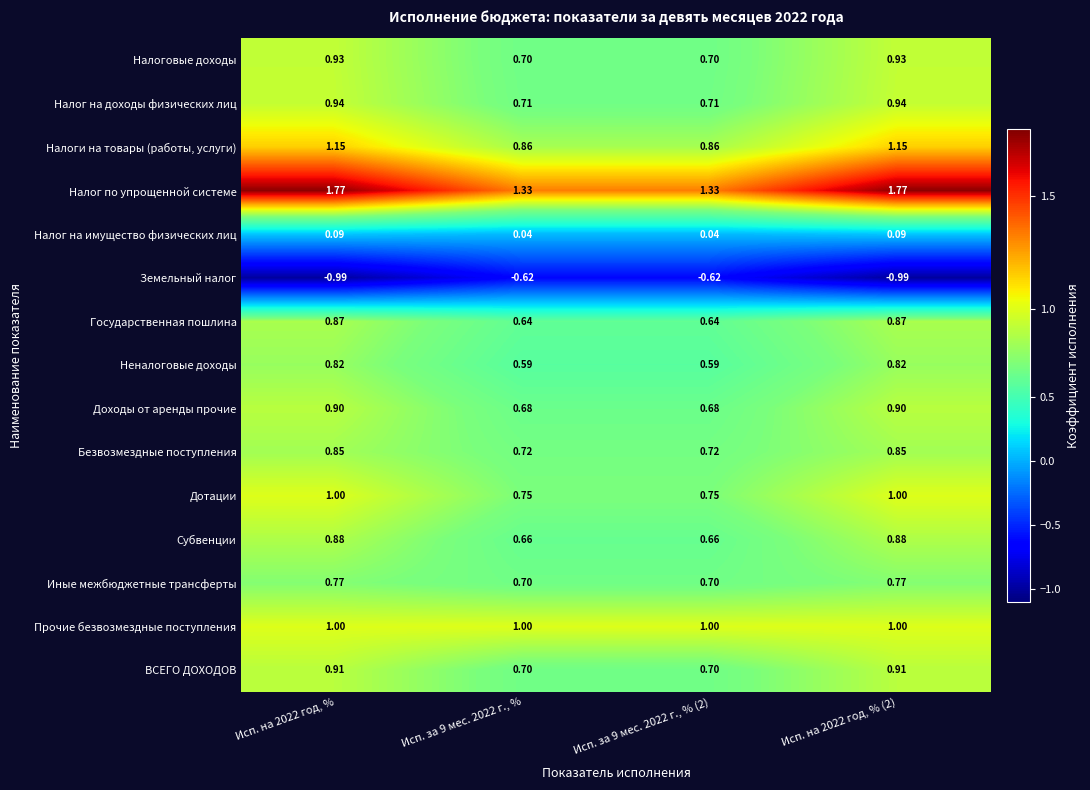

Which series has the largest total across all categories?

Налог по упрощенной системе